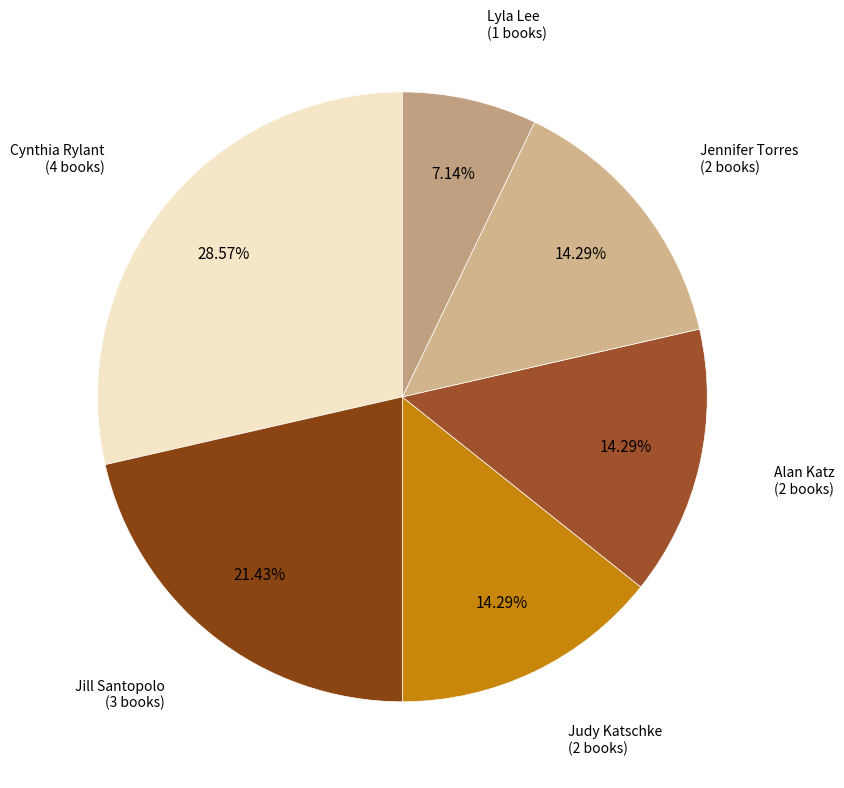

Which category has the biggest portion of the pie?

Cynthia Rylant